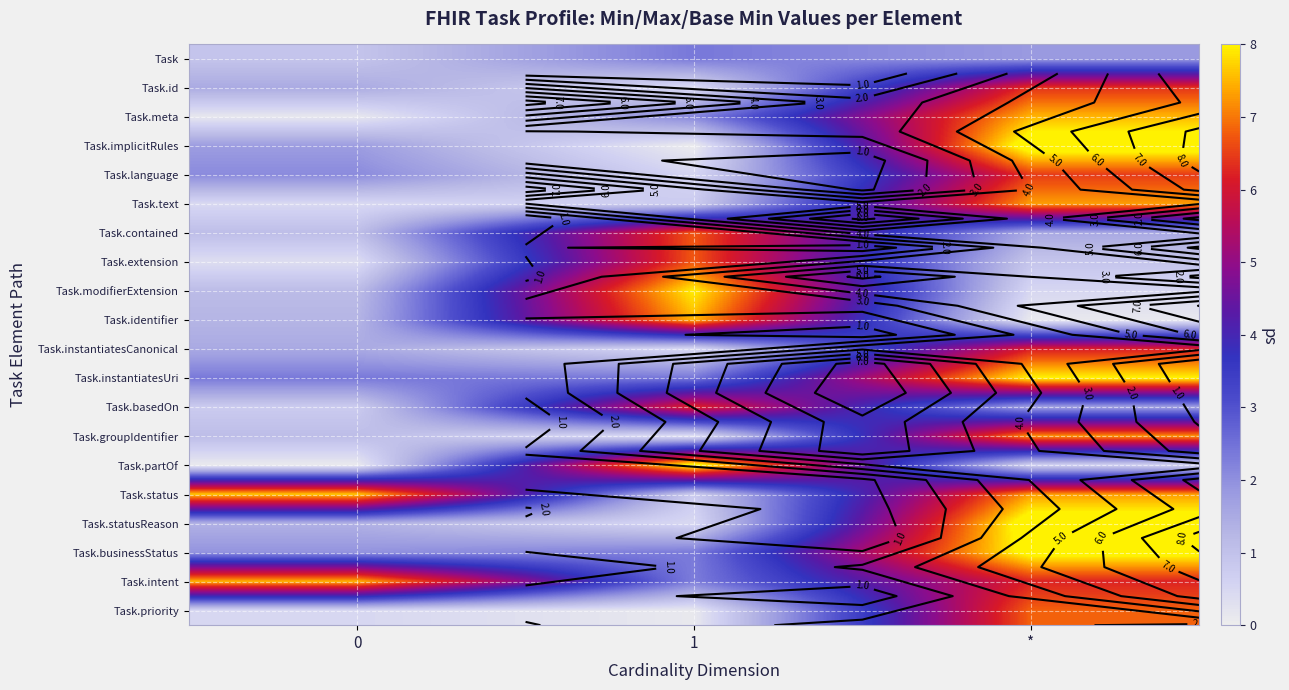

True or false: Task.text has a value of 7.3 at *.

True